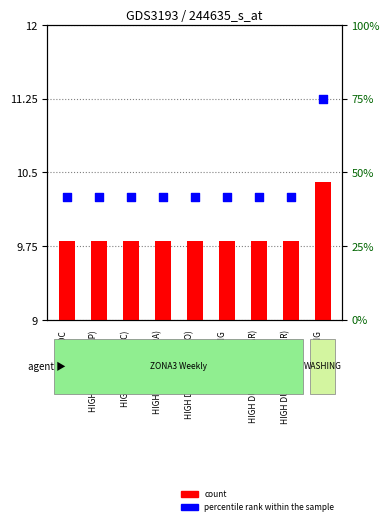

What are all the series names shown in the legend?

count, percentile rank within the sample